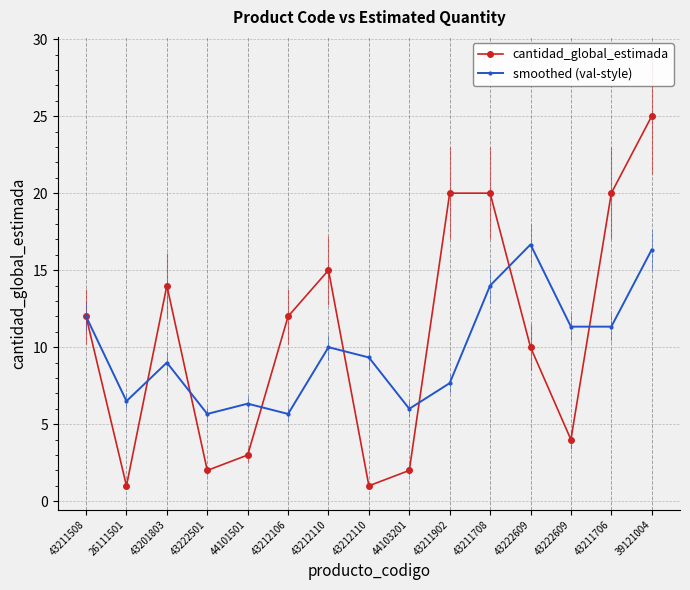

What is the sum of the smoothed (val-style) values at 43222609 and 26111501?

23.2